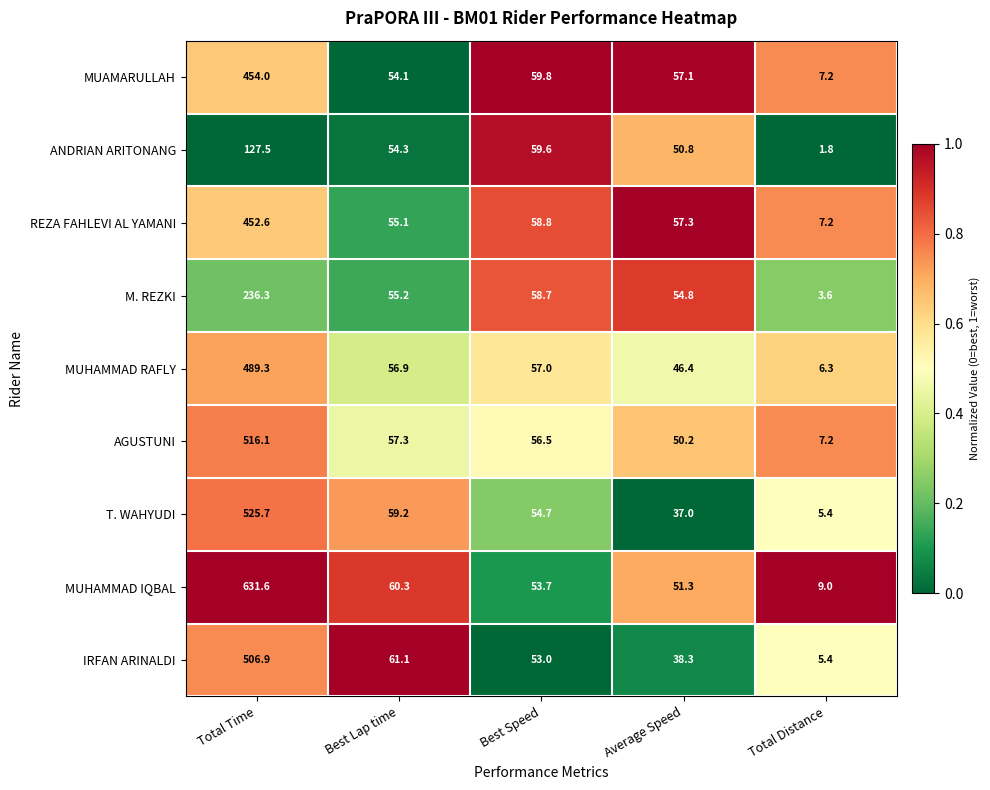

Rank the series by their maximum value, from highest to lowest.

MUHAMMAD IQBAL, T. WAHYUDI, AGUSTUNI, IRFAN ARINALDI, MUHAMMAD RAFLY, MUAMARULLAH, REZA FAHLEVI AL YAMANI, M. REZKI, ANDRIAN ARITONANG